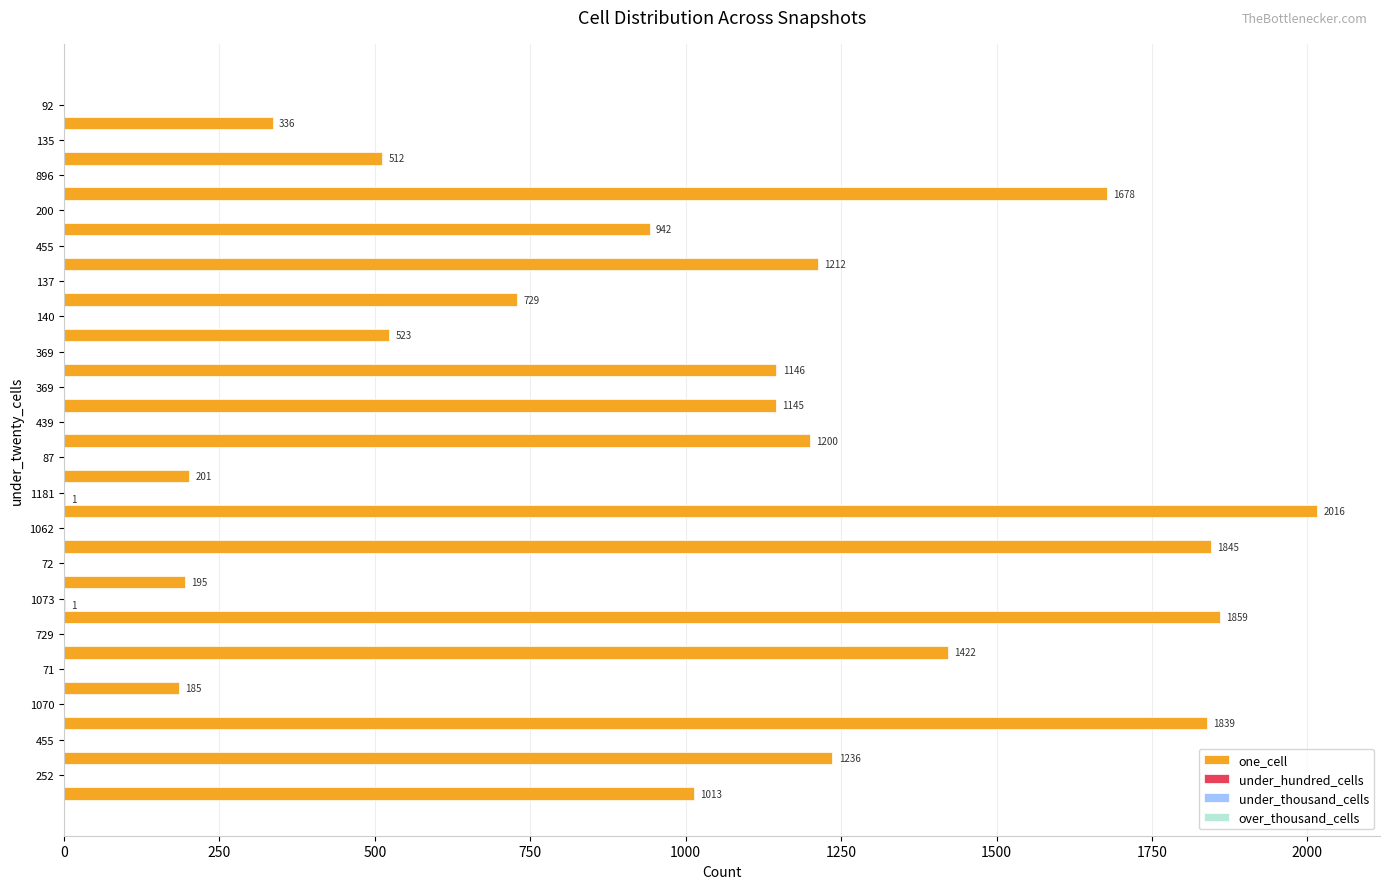

What is the maximum value shown in the chart?

2016